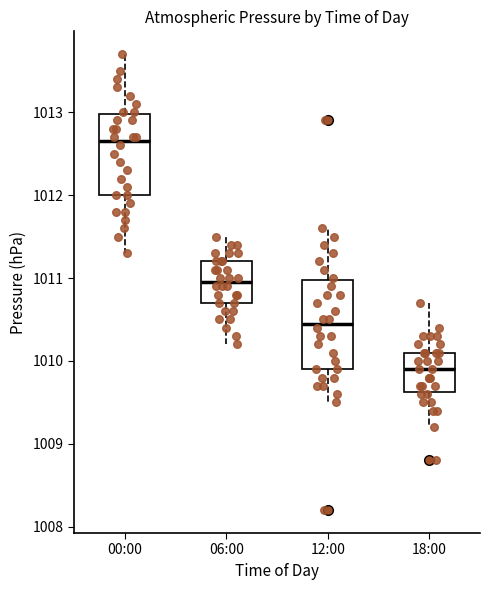

Reading left to right, transcribe this box plot: for each box, give where its median line is, the range the box spans, and where its two whiskers end, as read against the y-axis. The values are not printed on the chart, so give them approximately, as read against the axis.

00:00: median 1012.7, box 1012.0 to 1013.0, whiskers 1011.3 to 1013.7
06:00: median 1011.0, box 1010.7 to 1011.2, whiskers 1010.2 to 1011.5
12:00: median 1010.5, box 1009.9 to 1011.0, whiskers 1009.5 to 1011.6
18:00: median 1009.9, box 1009.6 to 1010.1, whiskers 1009.2 to 1010.7